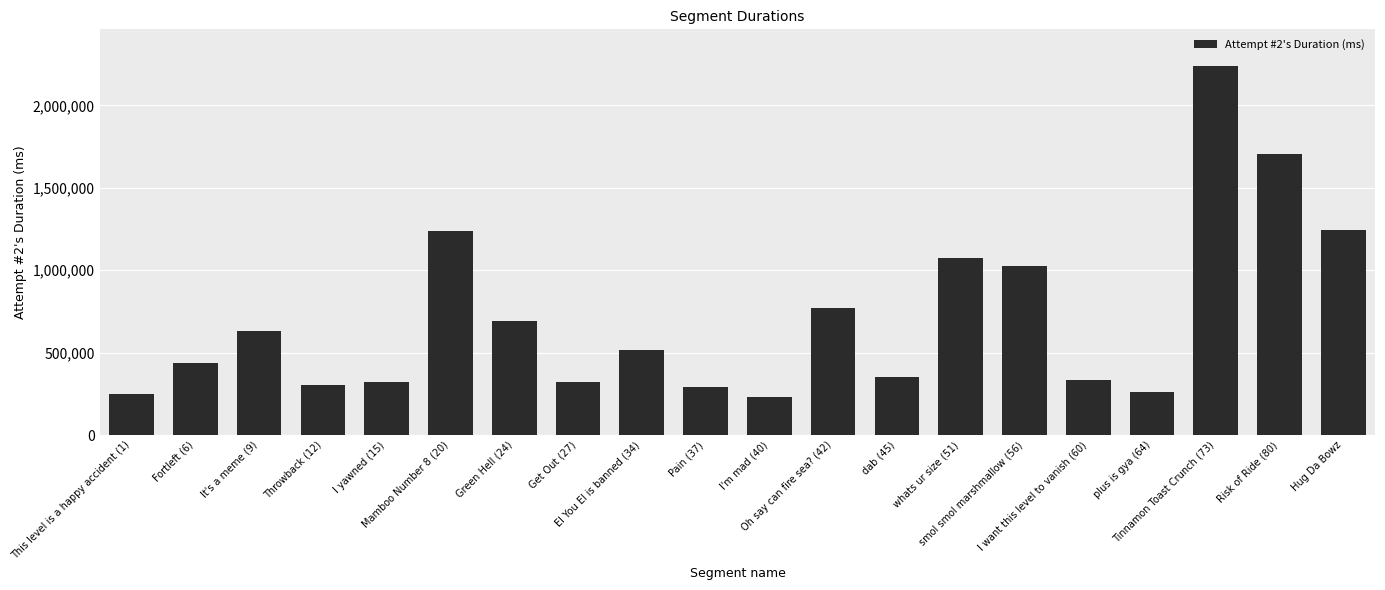

What is the average value?

712505